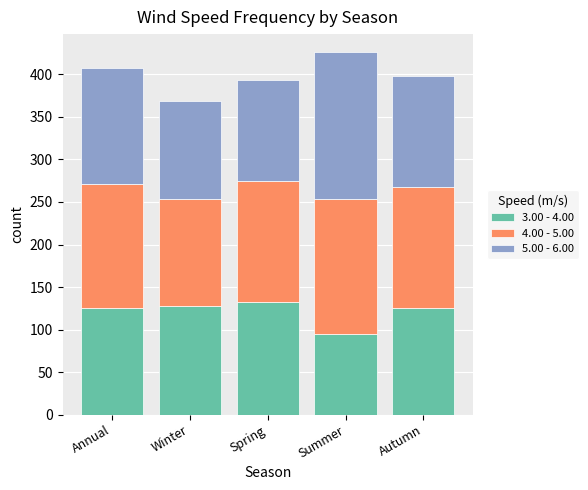

What is the average value of the 3.00 - 4.00 series?

121